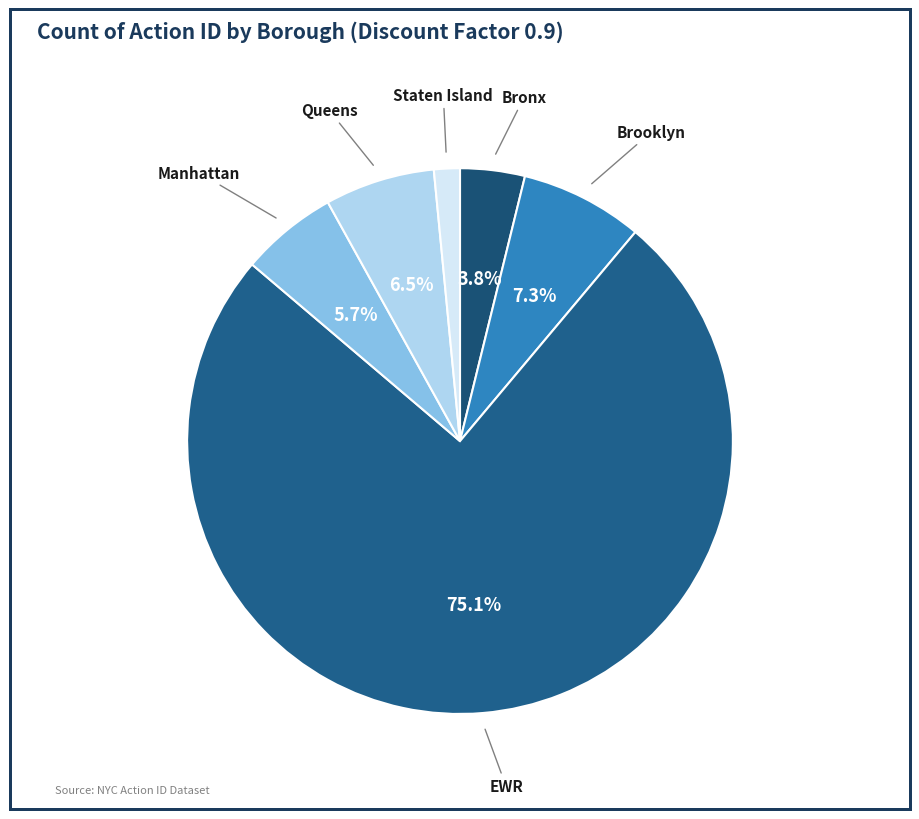

Does any single category account for the majority?

Yes